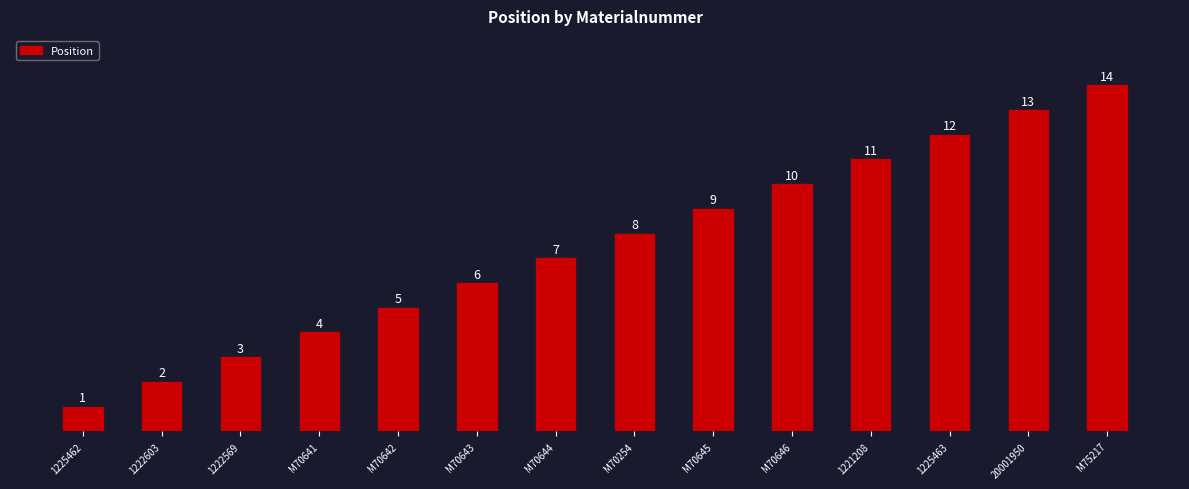

What is the minimum value shown in the chart?

1